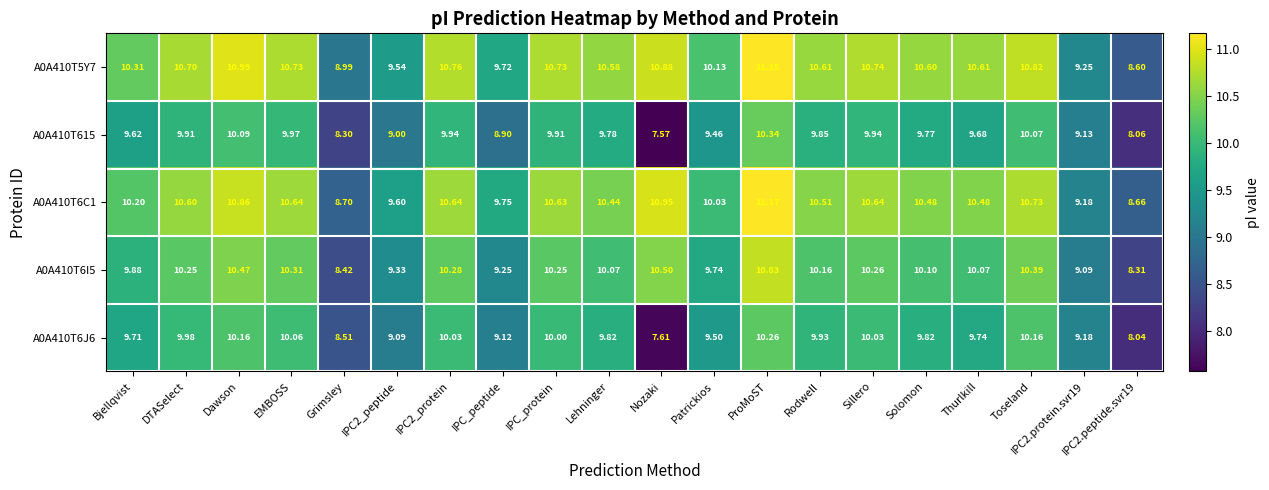

Count the number of data series in this chart.

5